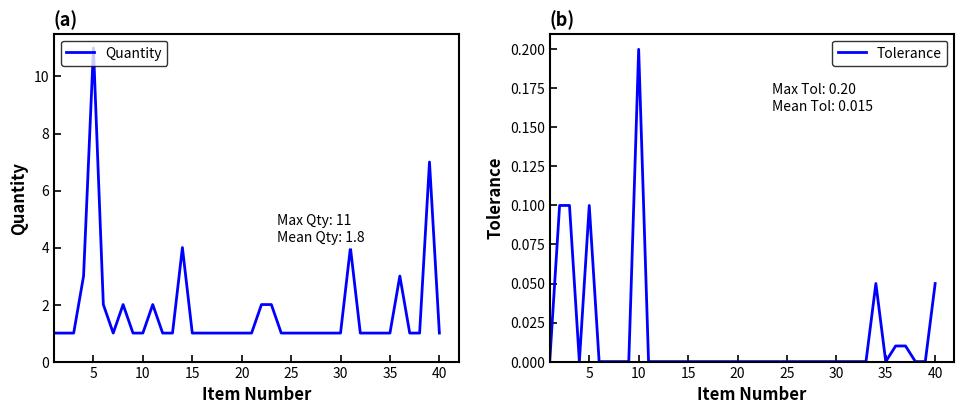

The value of Tolerance at 20 is -0.1. True or false?

False